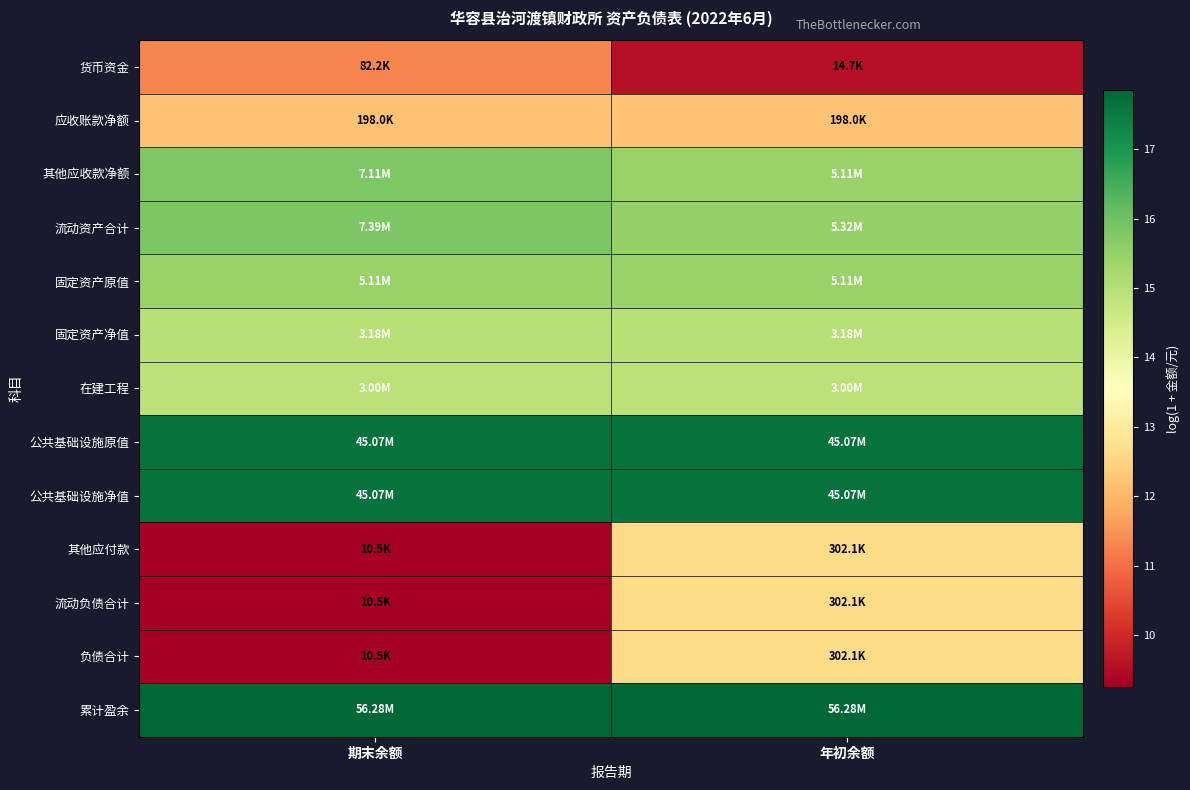

How many series are shown in this chart?

13